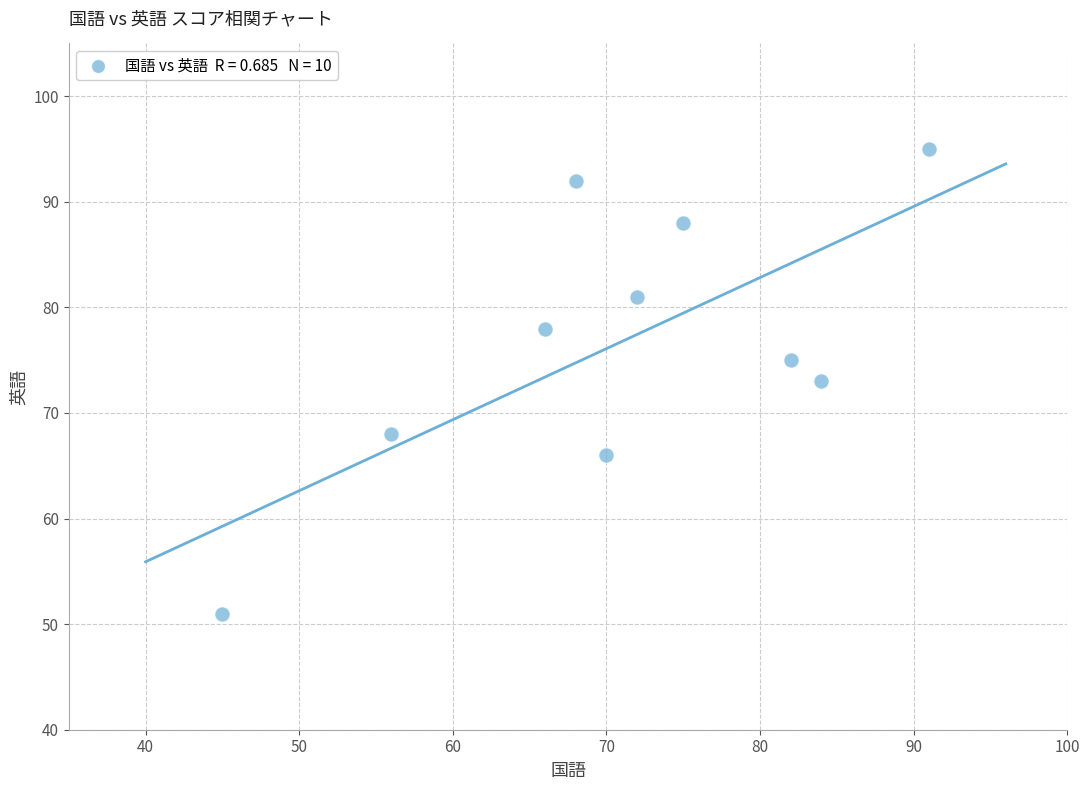

What is the average Y value?

77